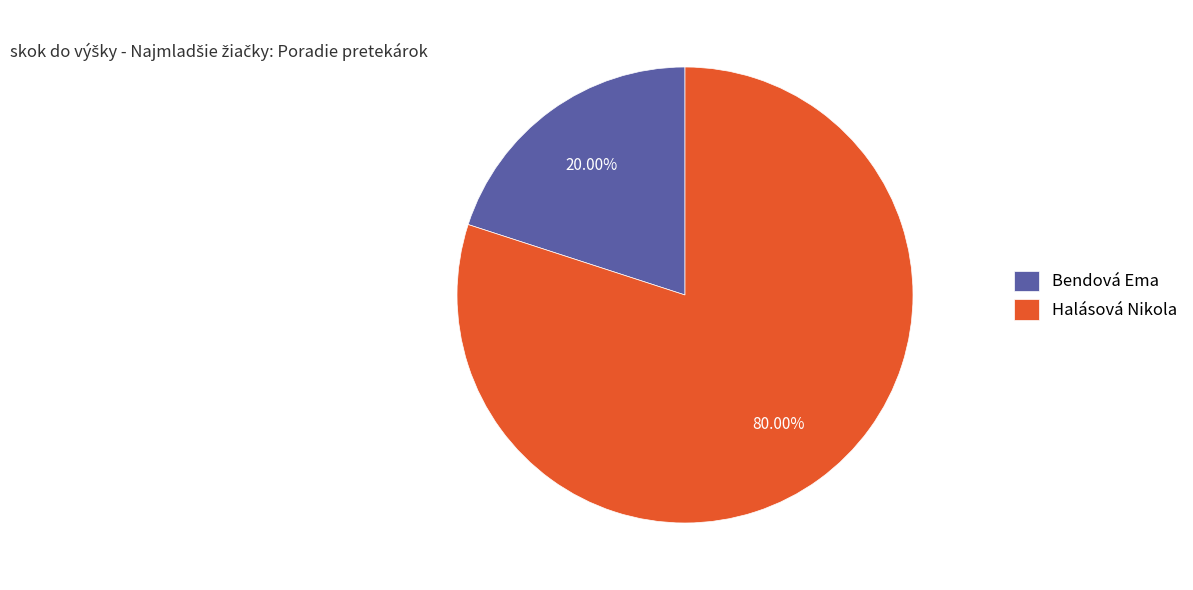

What is the largest slice in the pie chart?

Halásová Nikola